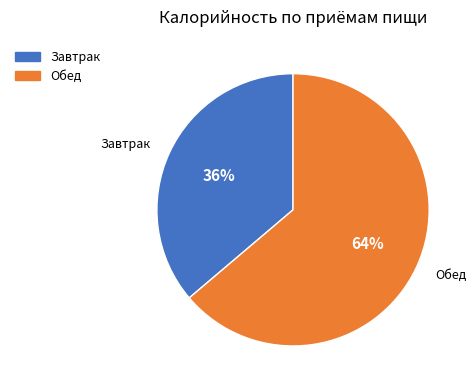

The Завтрак slice represents 45% of the pie. True or false?

False